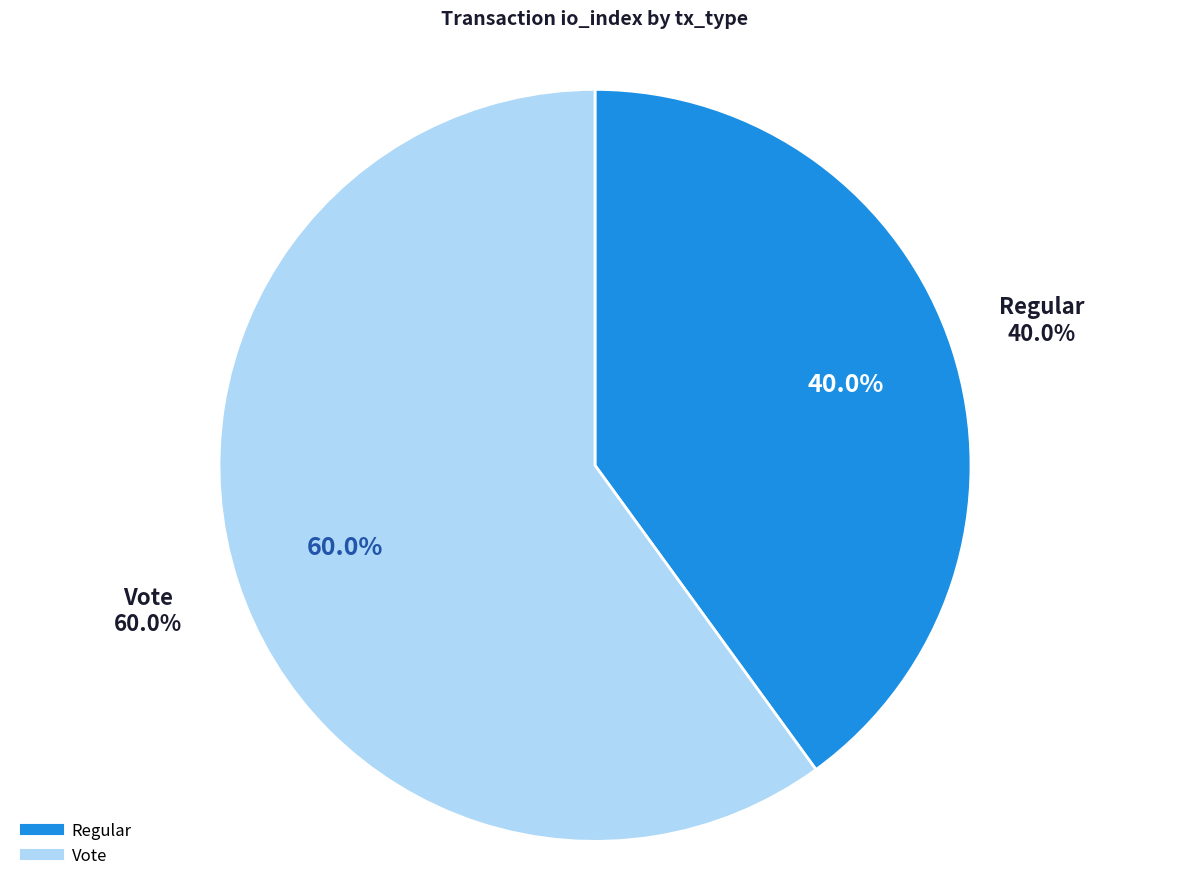

What percentage is the Vote slice, to the nearest percent?

60%